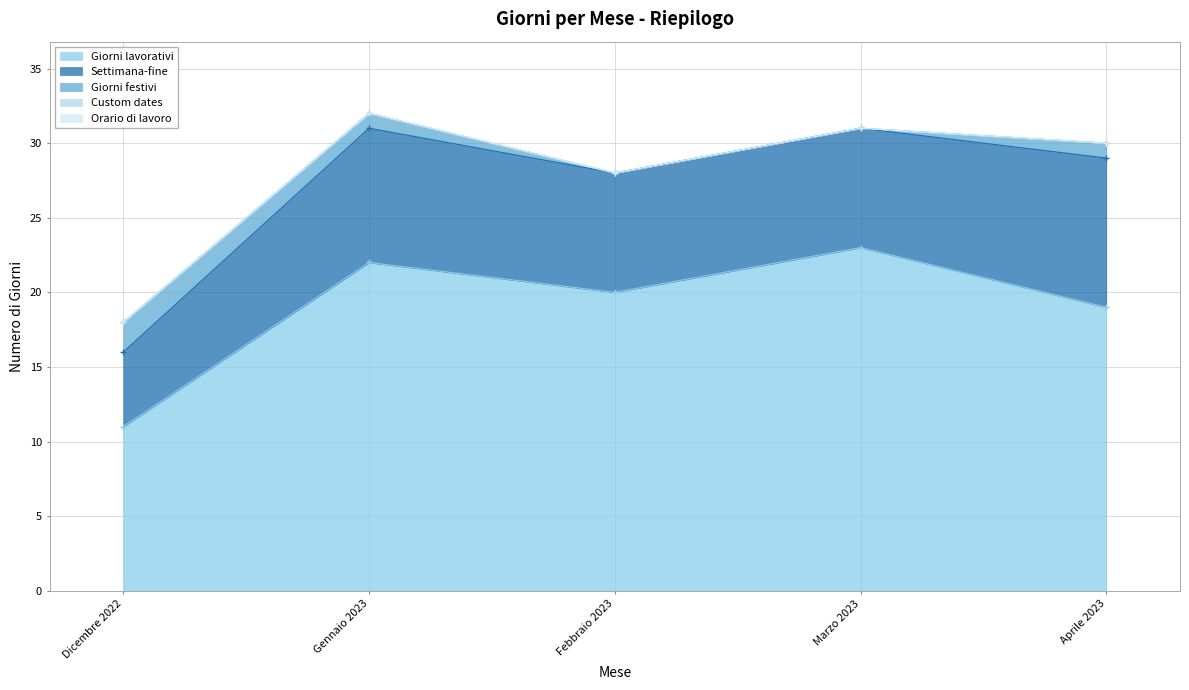

The value of Giorni lavorativi at Marzo 2023 is 23. True or false?

True